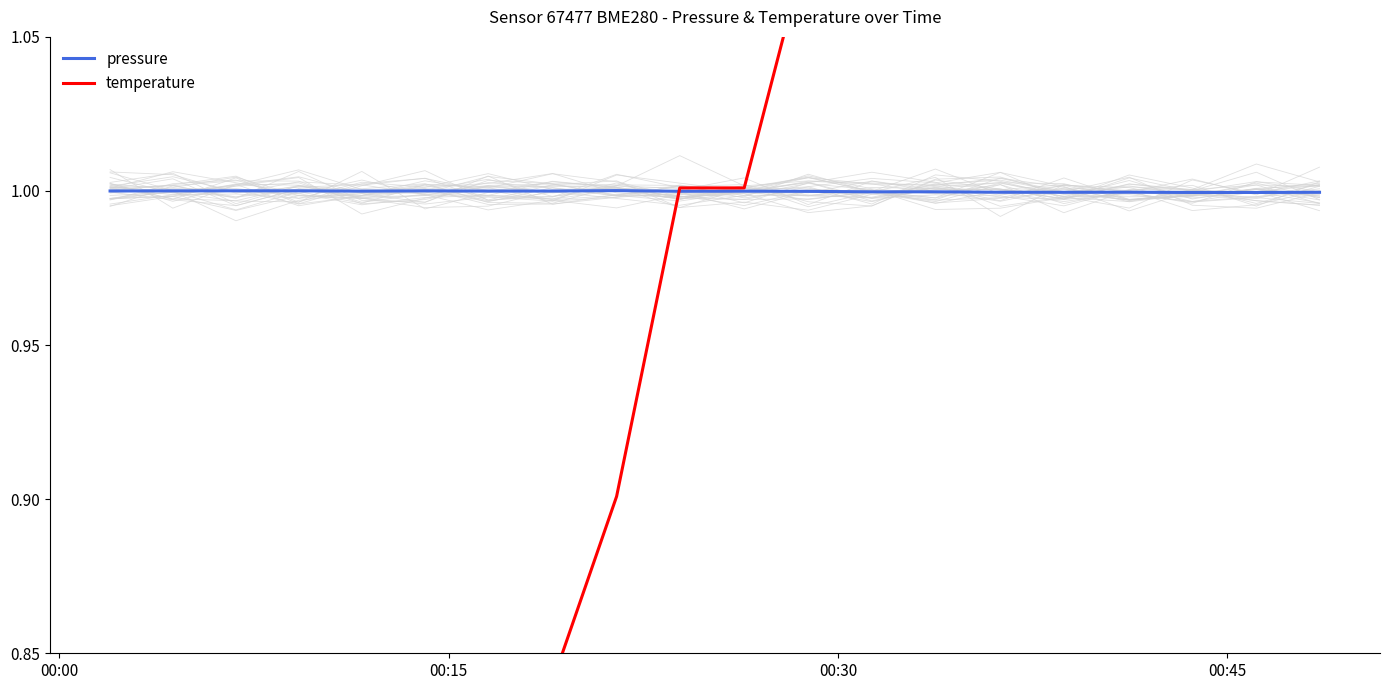

What is the minimum value for pressure?

1.0